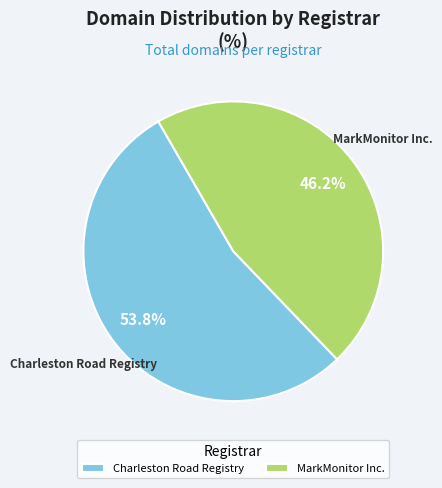

How much of the chart is everything except MarkMonitor Inc.?

53.8%